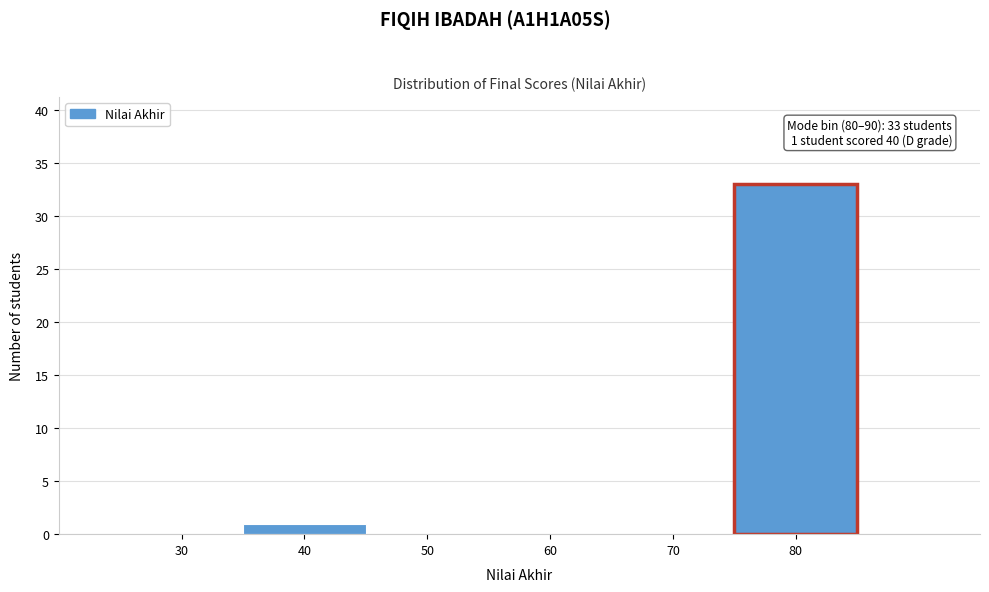

Reading left to right, extract all data points from this chart.

30=0	40=1	50=0	60=0	70=0	80=33